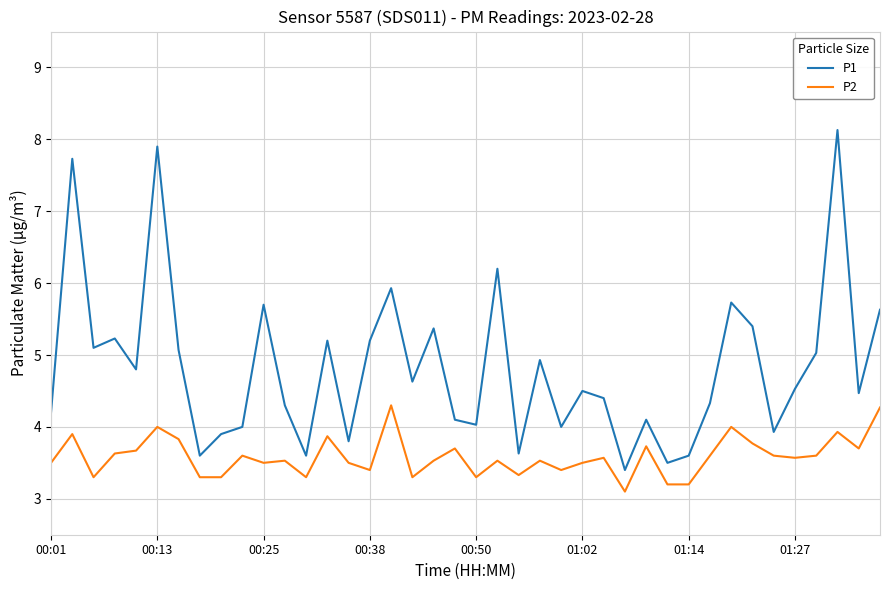

What is the minimum value shown in the chart?

3.1